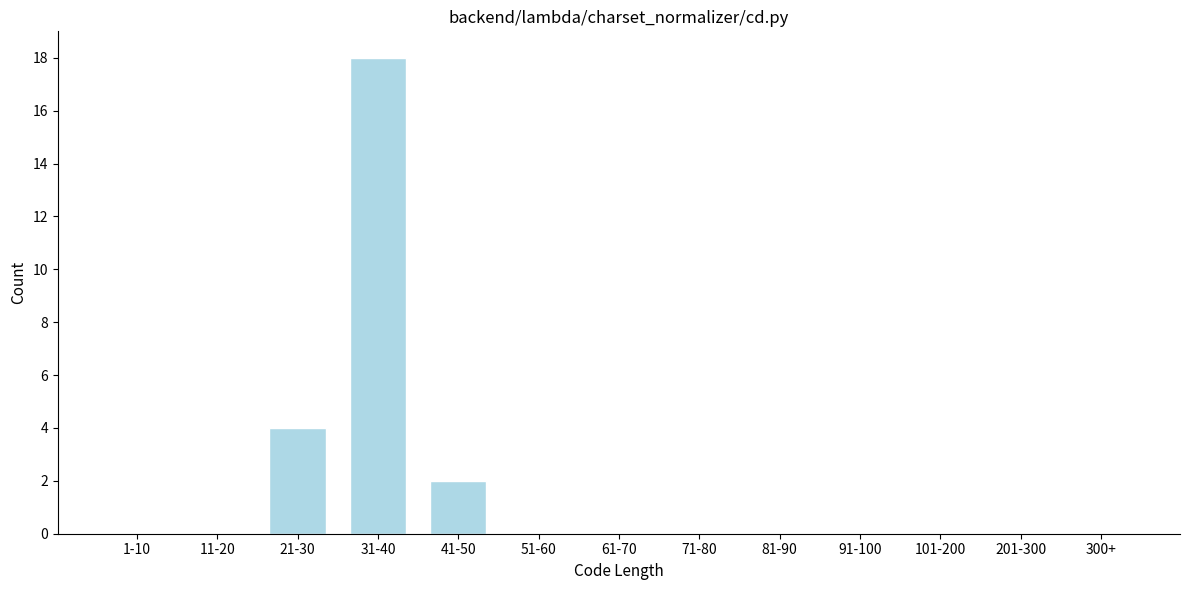

Reading right to left, extract all data points from this chart.

300+=0	201-300=0	101-200=0	91-100=0	81-90=0	71-80=0	61-70=0	51-60=0	41-50=2	31-40=18	21-30=4	11-20=0	1-10=0